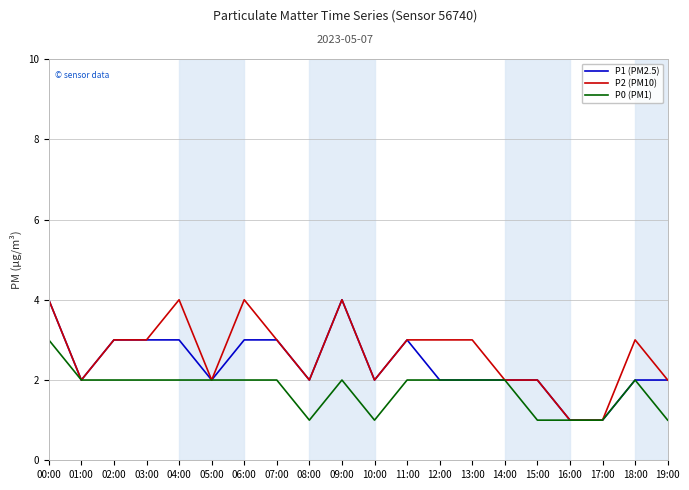

At which label does P0 (PM1) reach its peak?

00:00